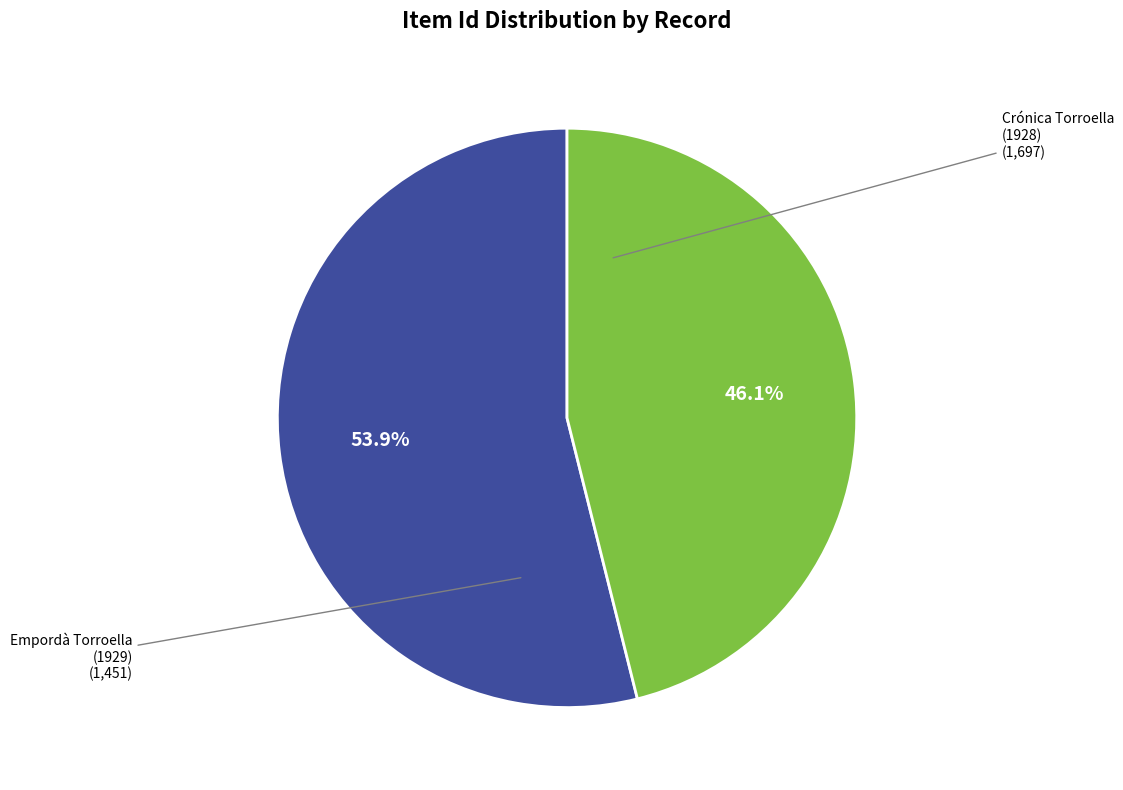

Does any single category account for the majority?

Yes